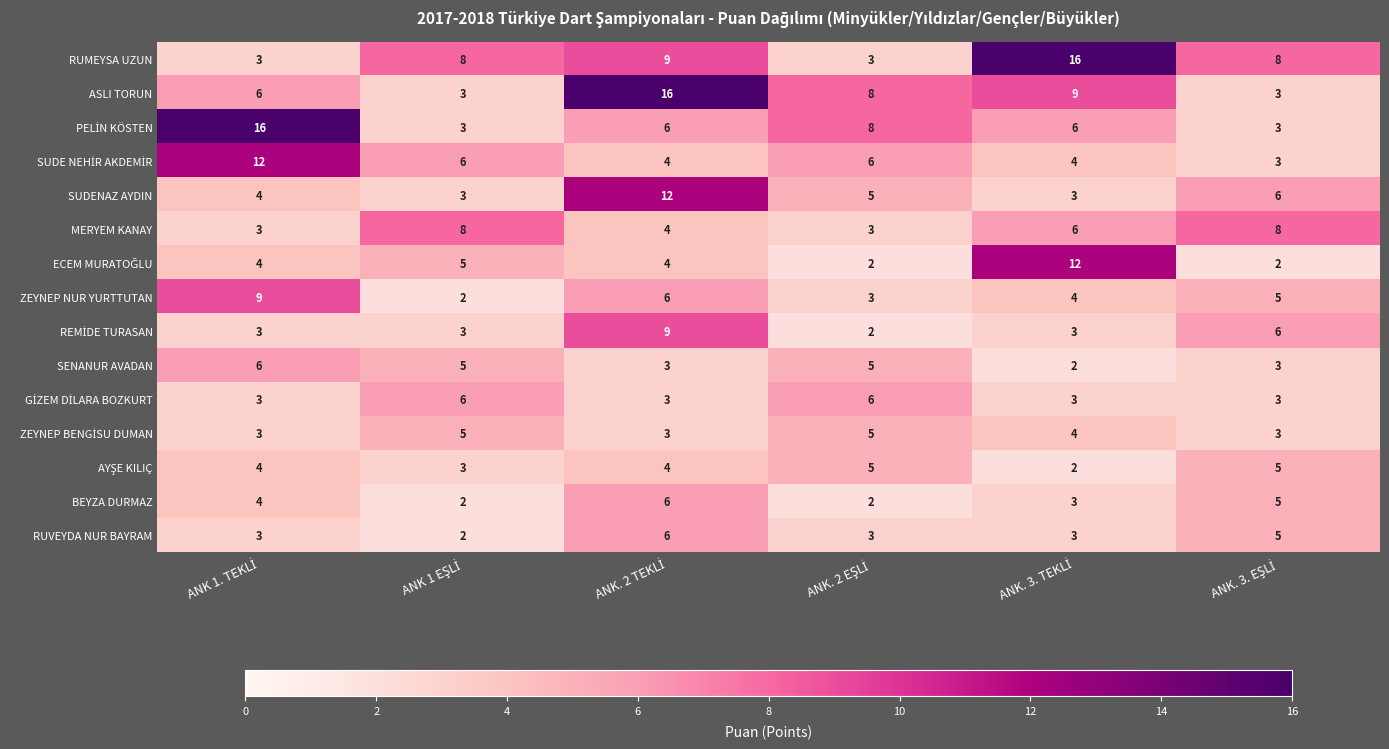

What is the average value of the BEYZA DURMAZ series?

4